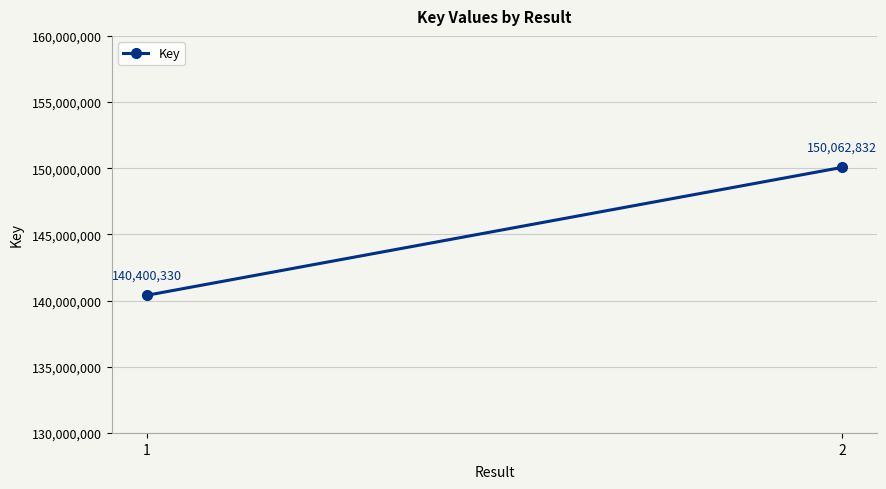

Reading left to right, what are all the values shown in this chart?

1=140400330	2=150062832